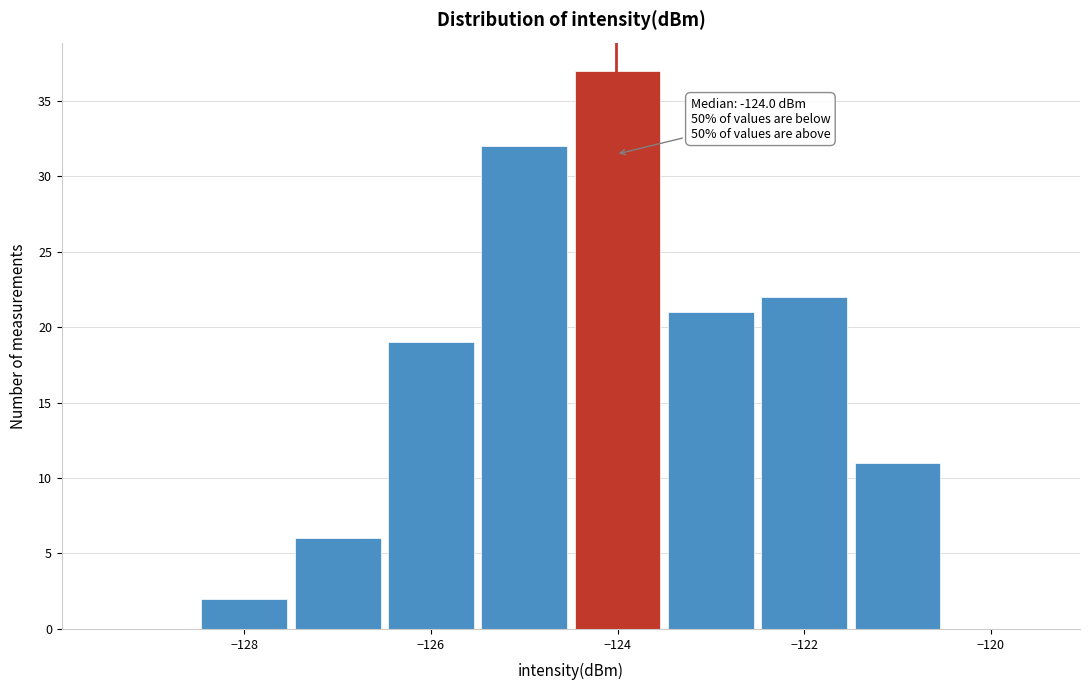

Which range on the x-axis has the tallest bar?

-124.5 to -123.5